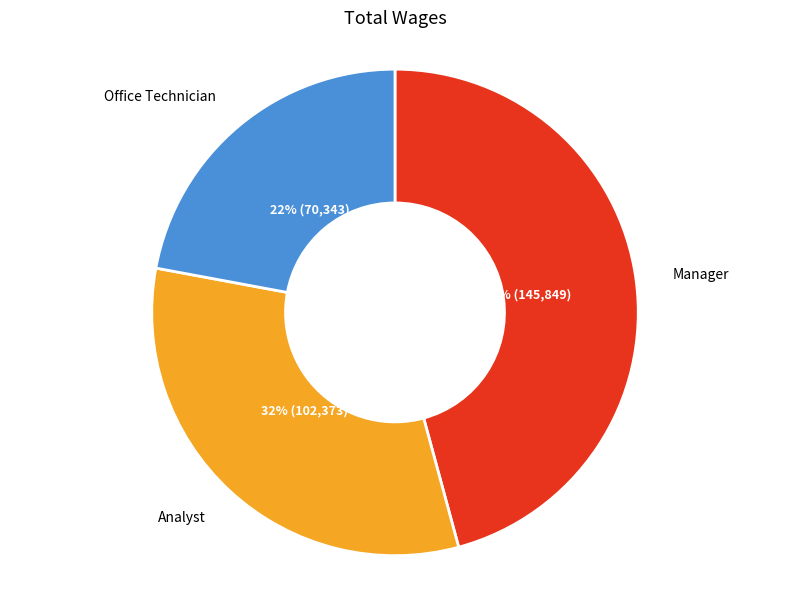

Does any single category account for the majority?

No